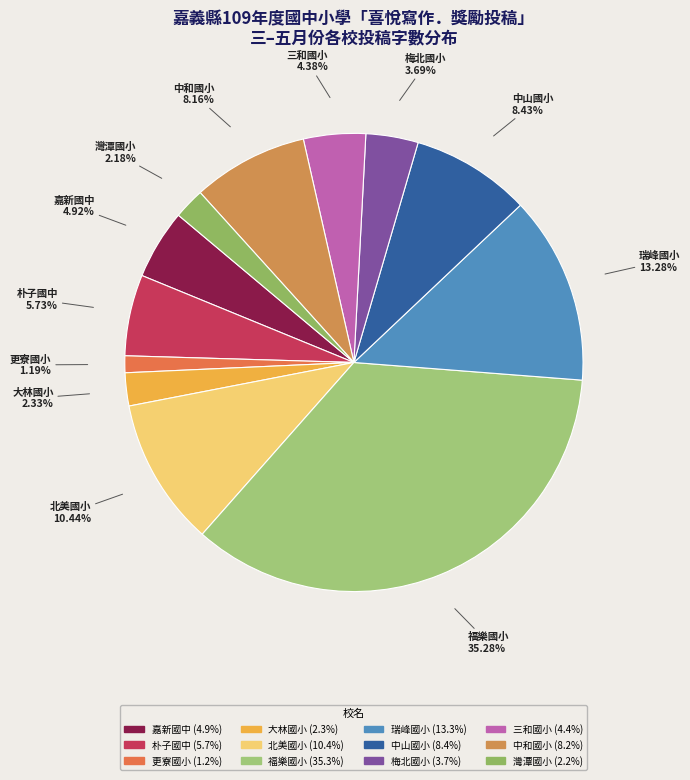

What percentage is the 灣潭國小 slice, to the nearest percent?

2%